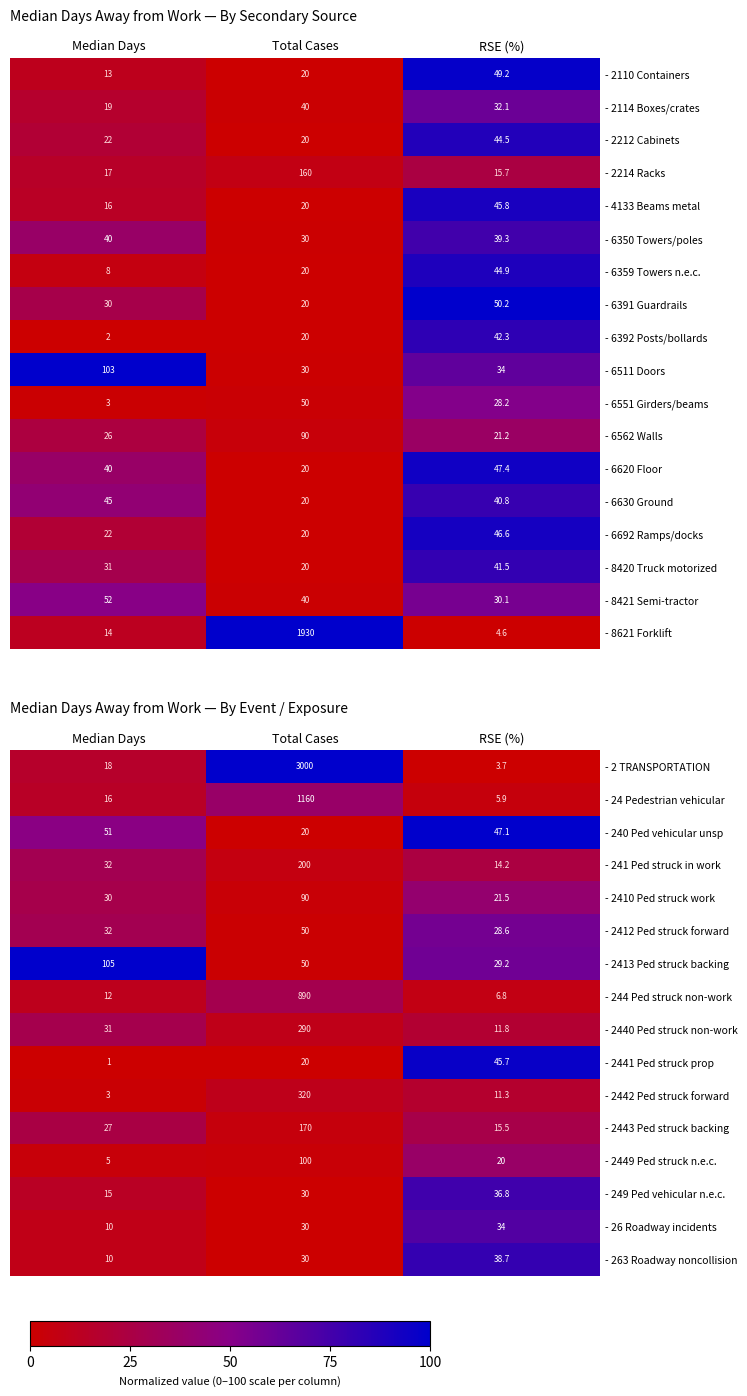

True or false: - 6511 Doors has a value of 103.0 at Median Days.

True